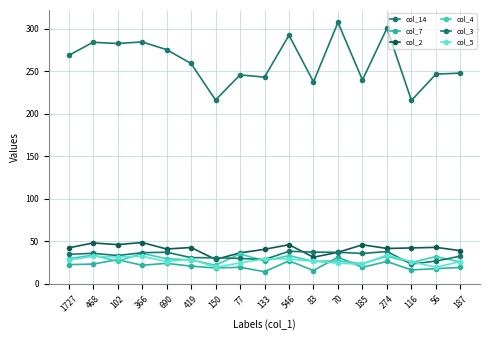

What is the average value of the col_2 series?

41.2